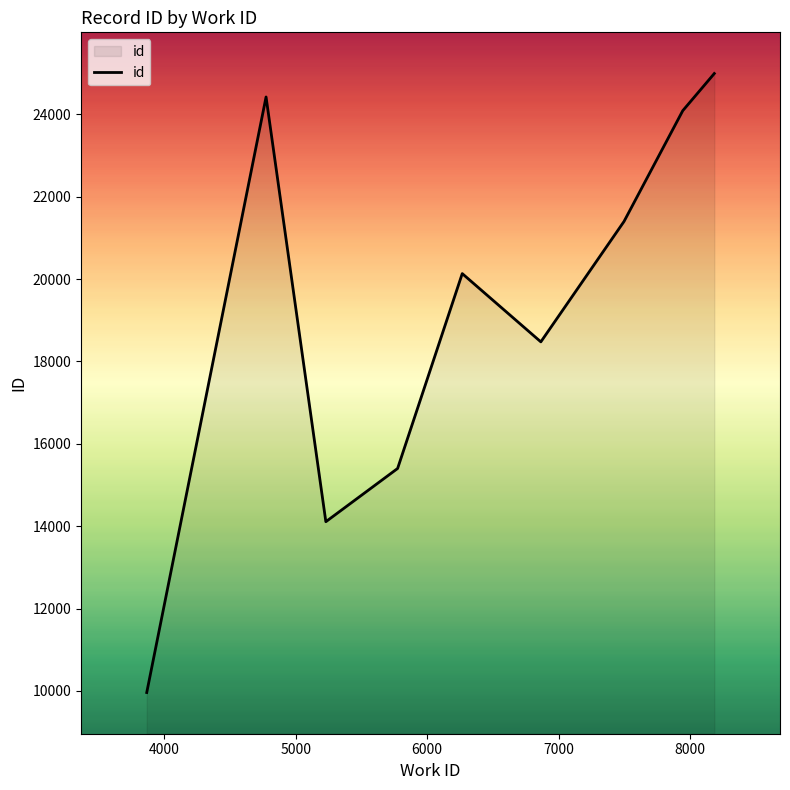

How many interior local peaks (higher than both neighbors) does the data have?

2